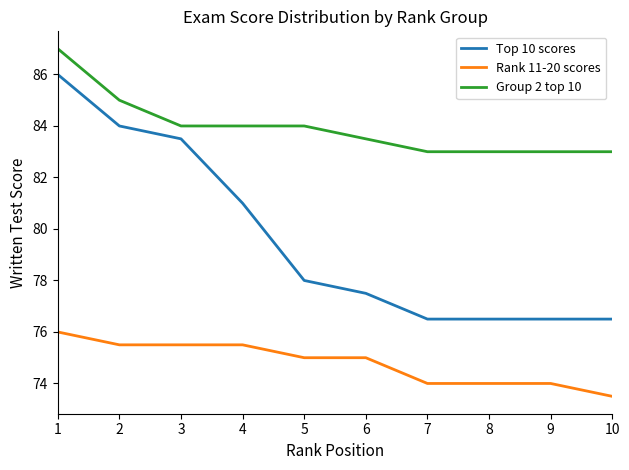

The value of Rank 11-20 scores at 9 is 112.4. True or false?

False